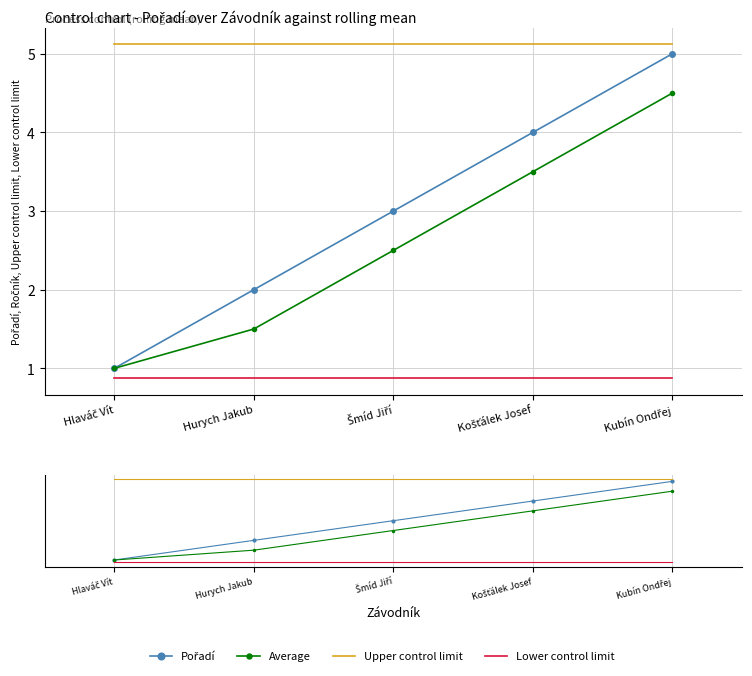

Which series has the largest range (max minus min)?

Pořadí